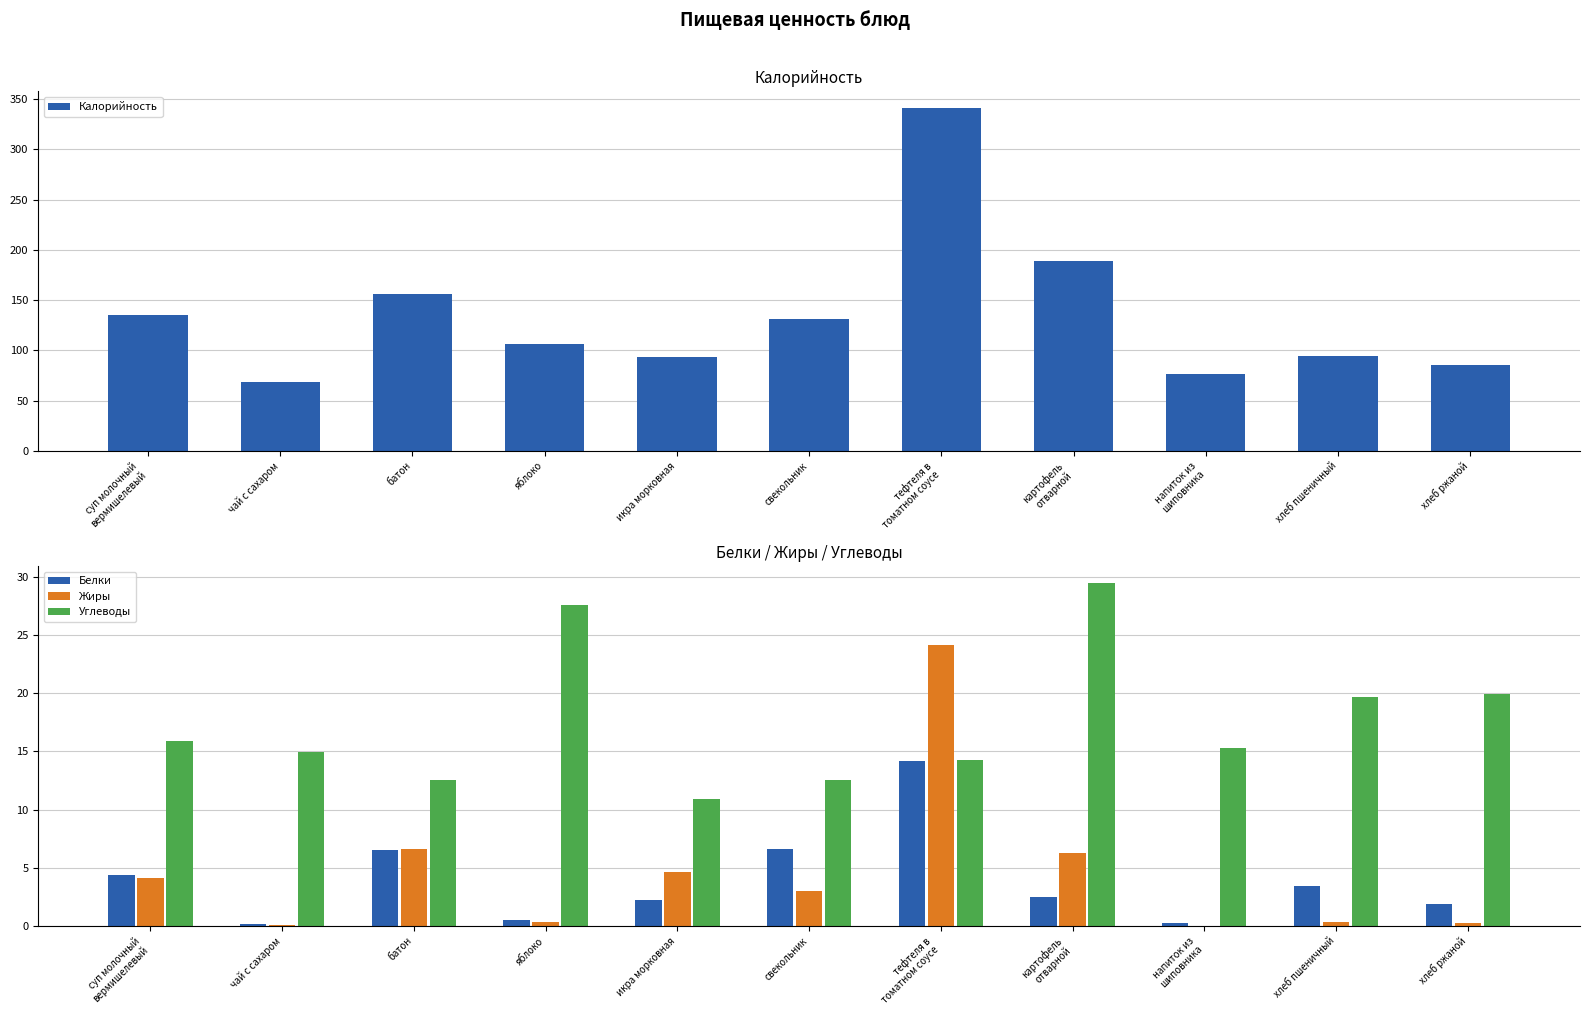

List the series in order of their peak value, lowest first.

Белки, Жиры, Углеводы, Калорийность